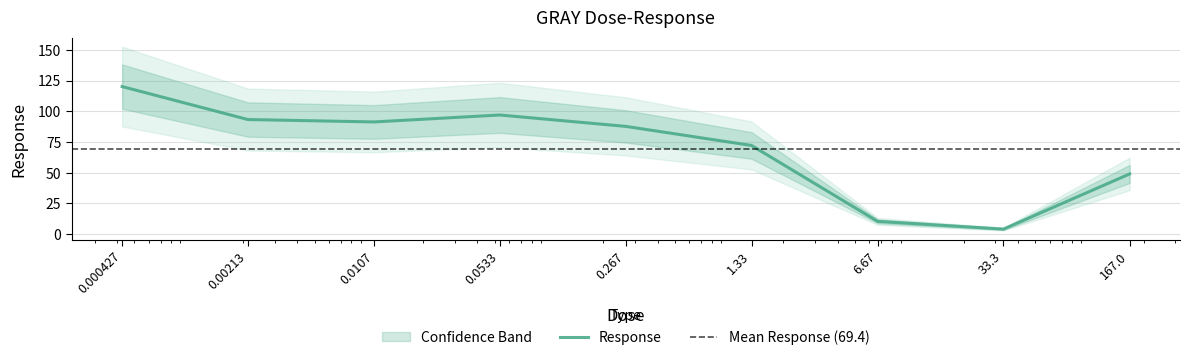

What is the difference between the values at 33.3 and 0.0107?

87.2